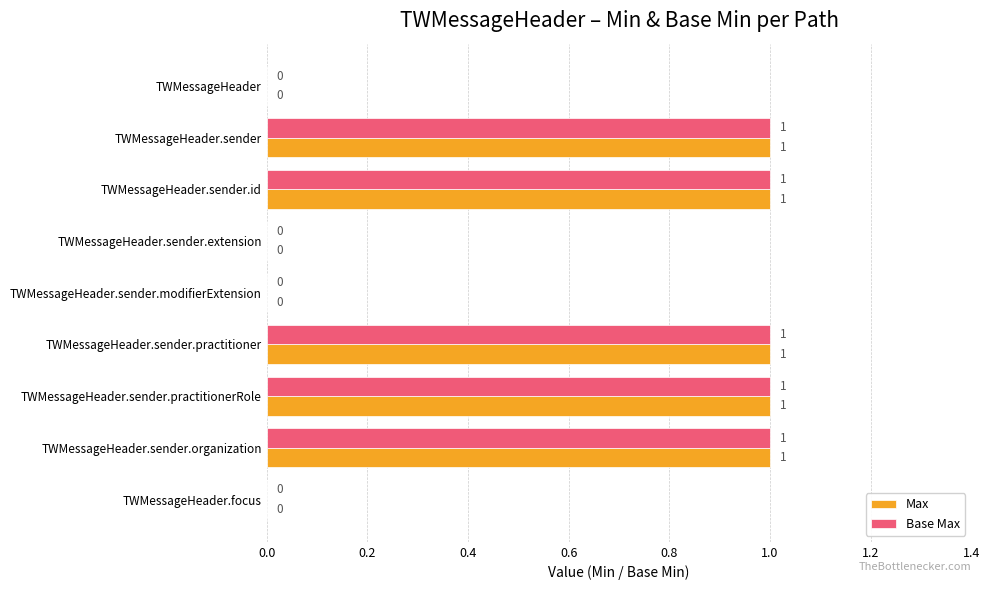

Is it true that Max equals 1 at TWMessageHeader.sender.practitioner?

True